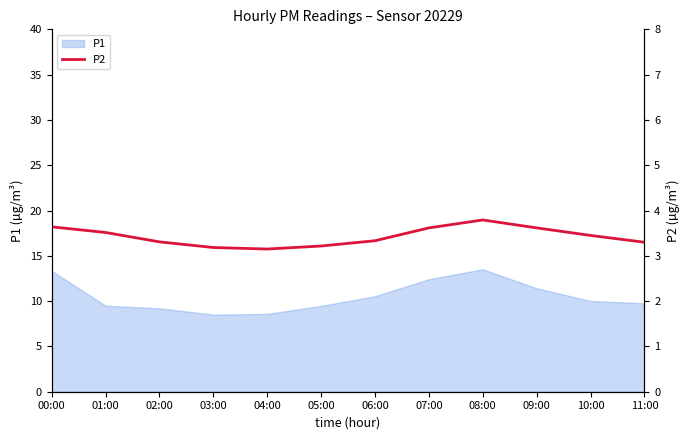

What is the smallest value displayed?

3.2